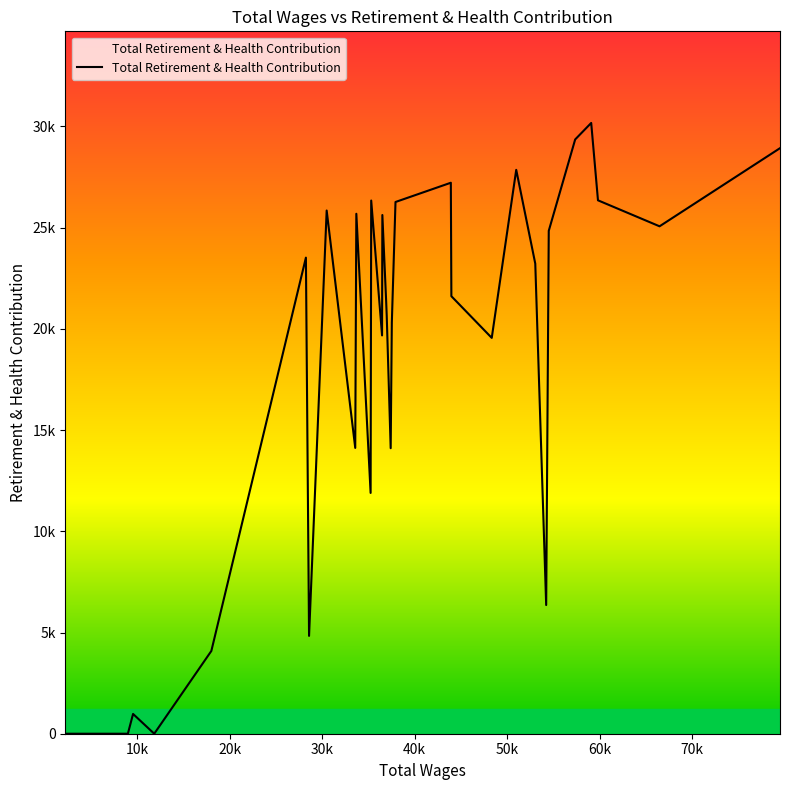

Is this an area chart (filled region under the line)?

Yes